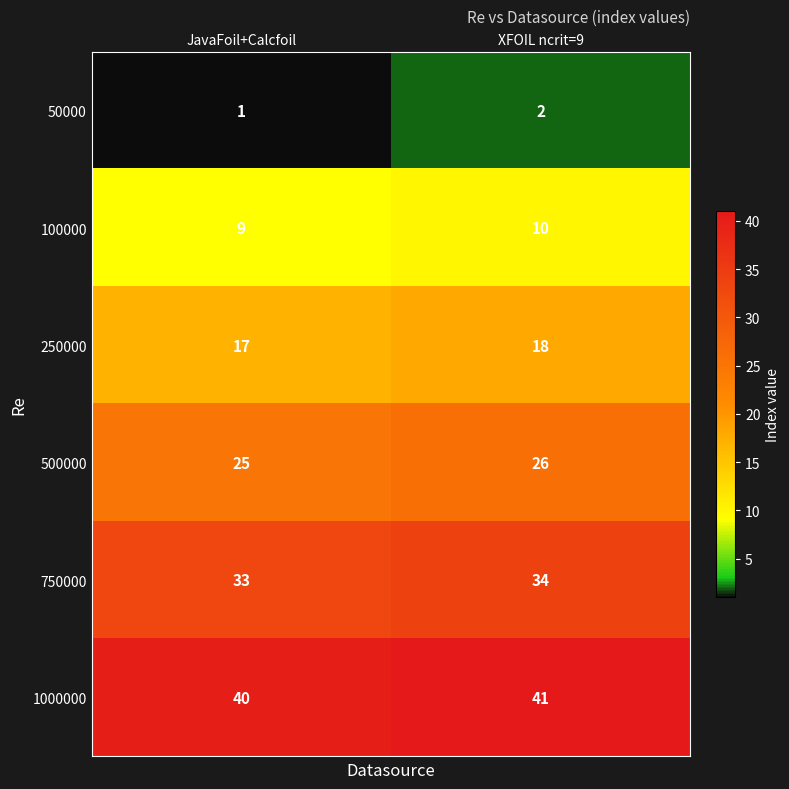

The value of 250000 at XFOIL ncrit=9 is 30. True or false?

False